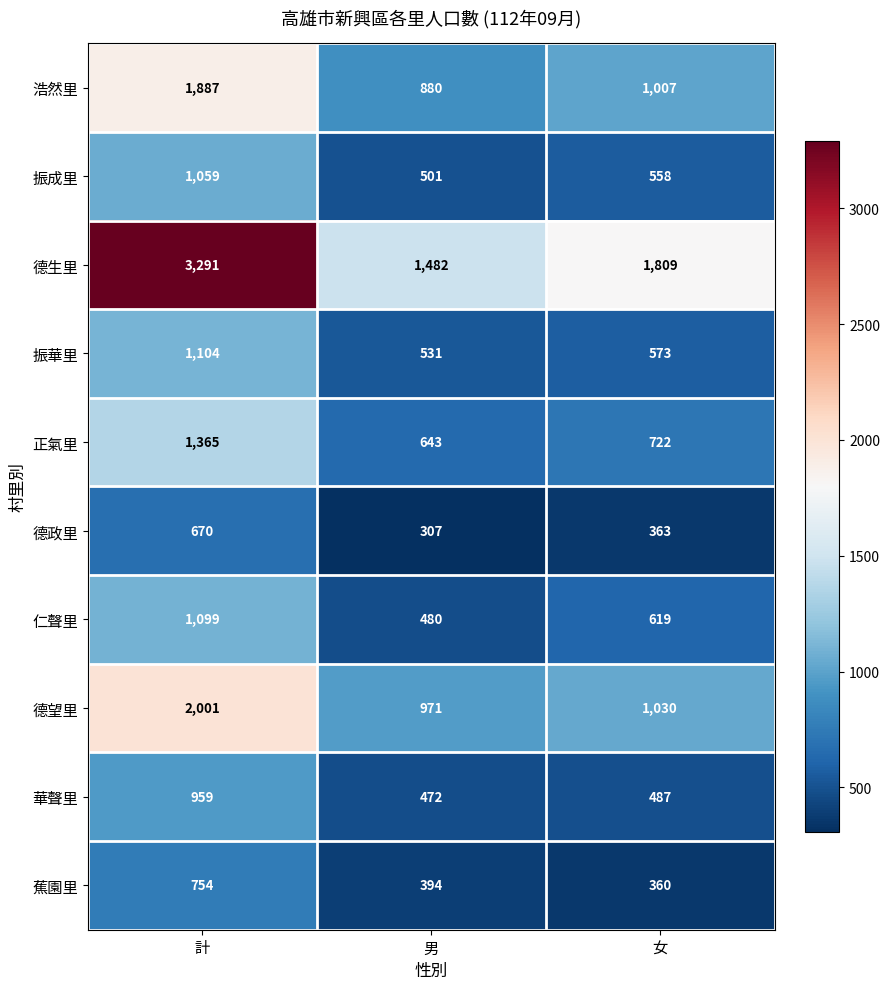

The 仁聲里 series shows 904 at 女. True or false?

False